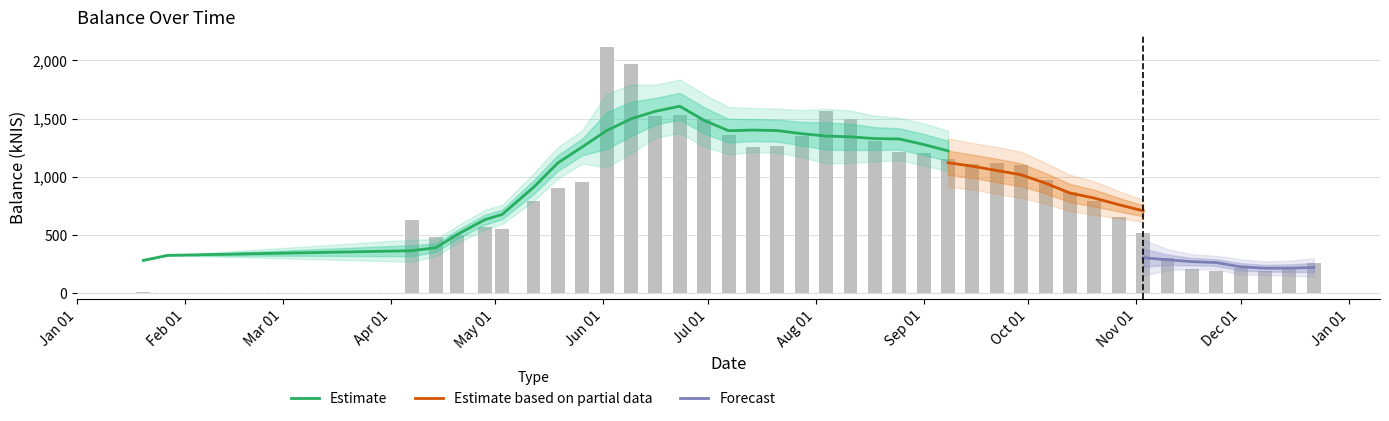

Is it true that the value at Oct 01 is 242.8?

False